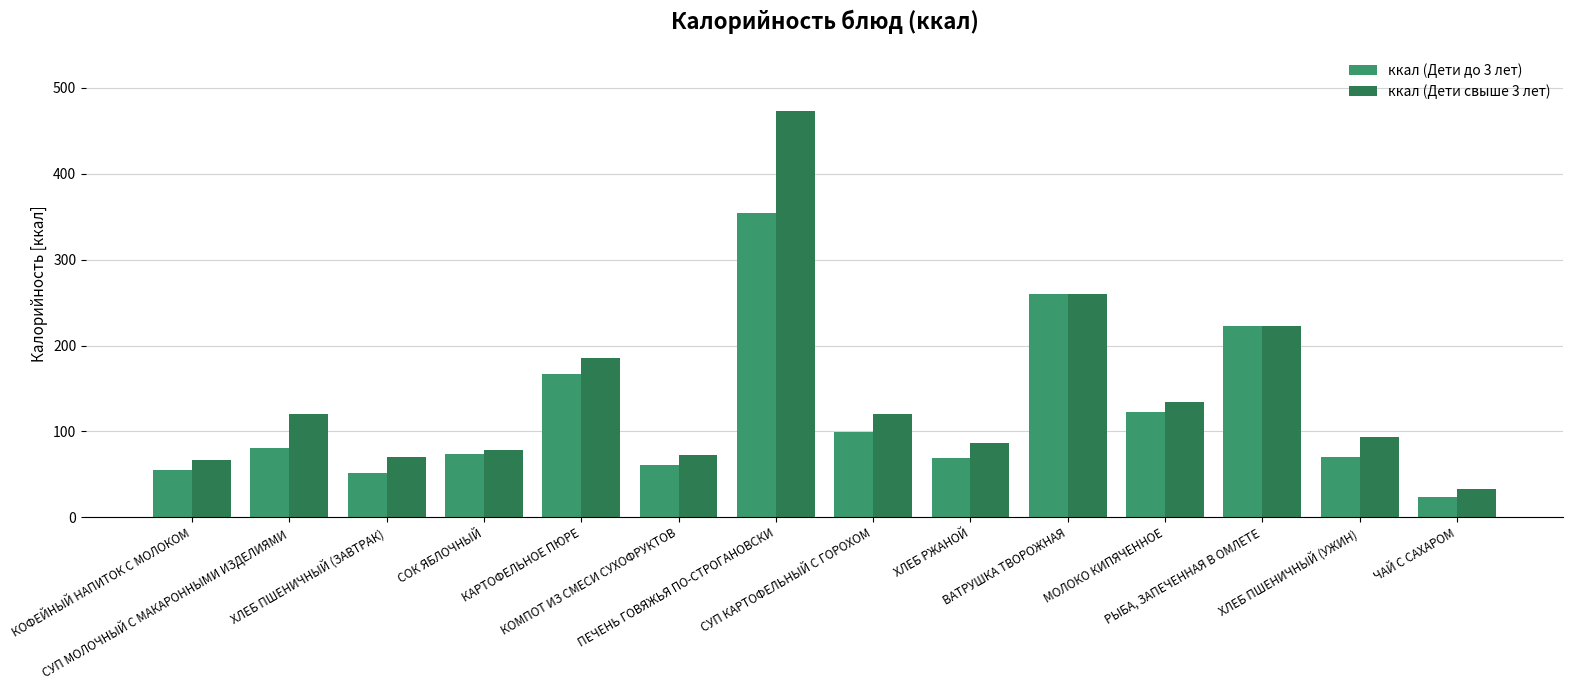

Which series has the largest total across all categories?

ккал (Дети свыше 3 лет)